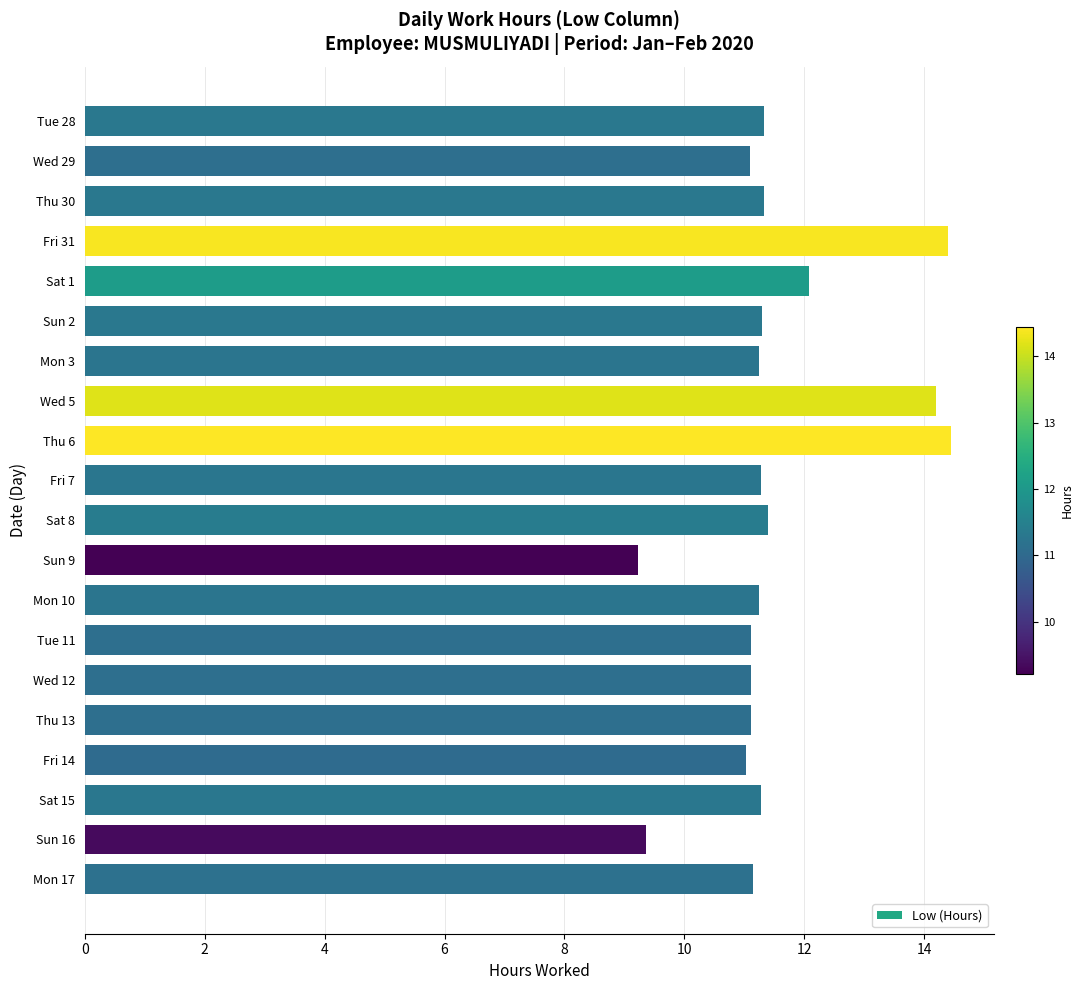

True or false: the data shows 11.3 at Thu 30.

True